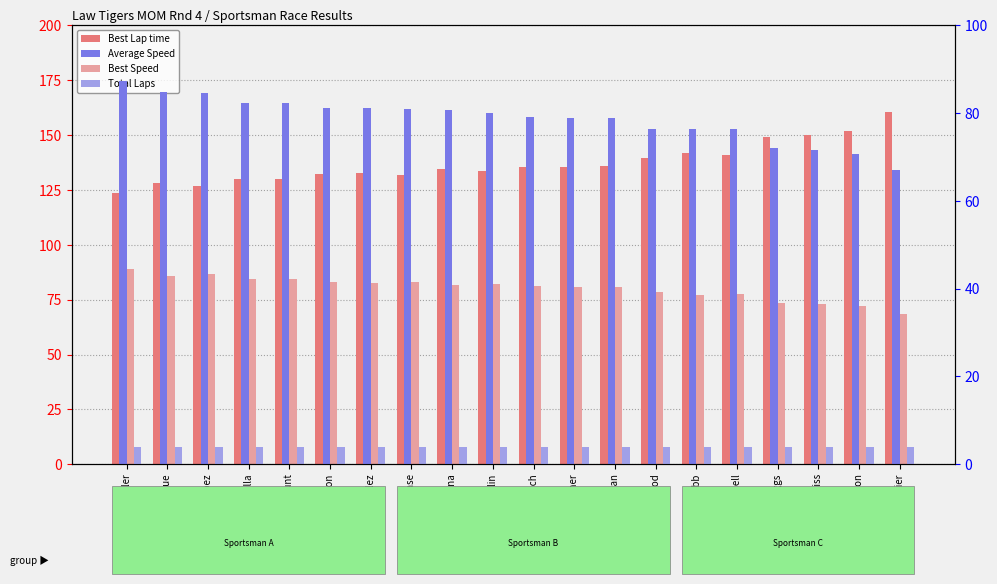

At how many categories does at least one series exceed 104?

20